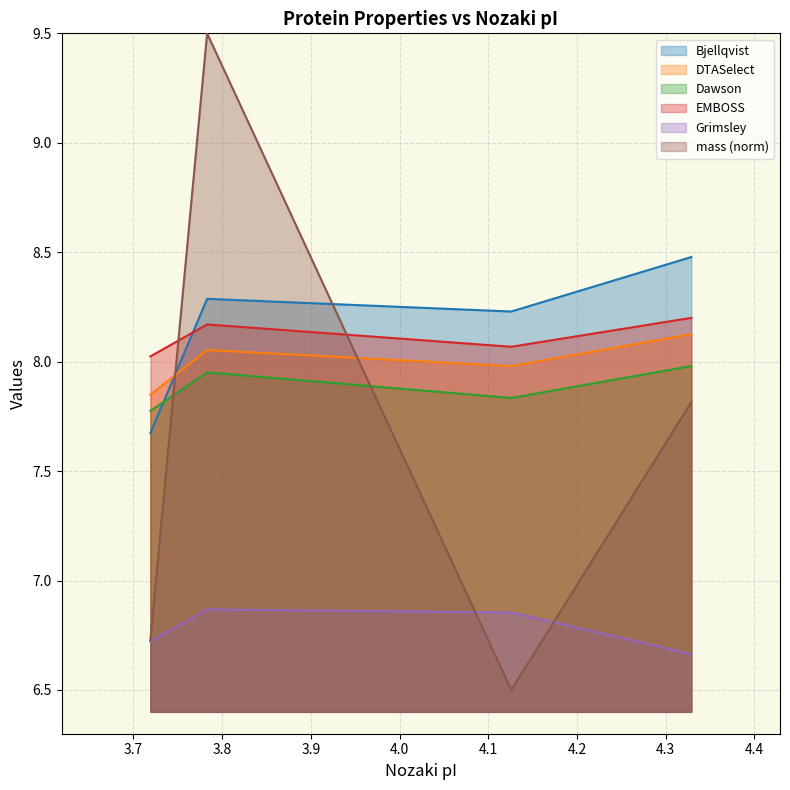

What is the smallest value displayed?

6.5